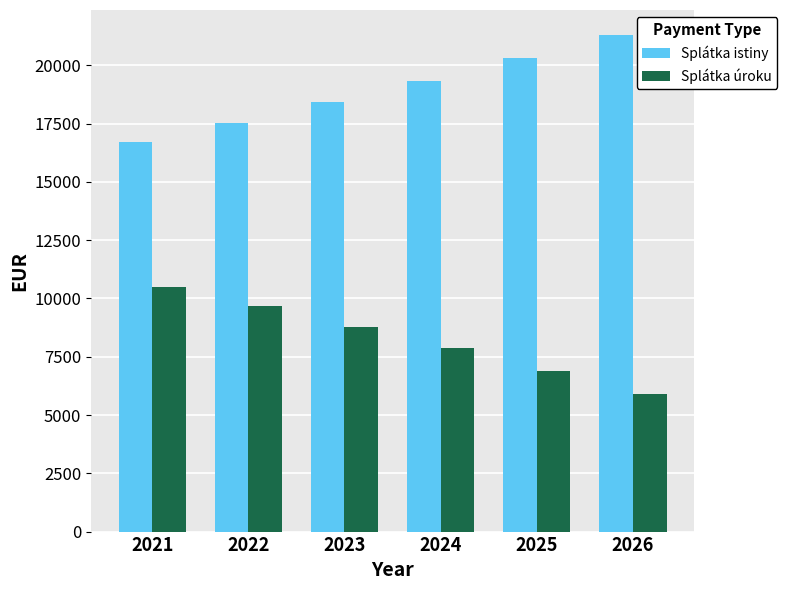

At which label is Splátka úroku closest to 8193?

2024